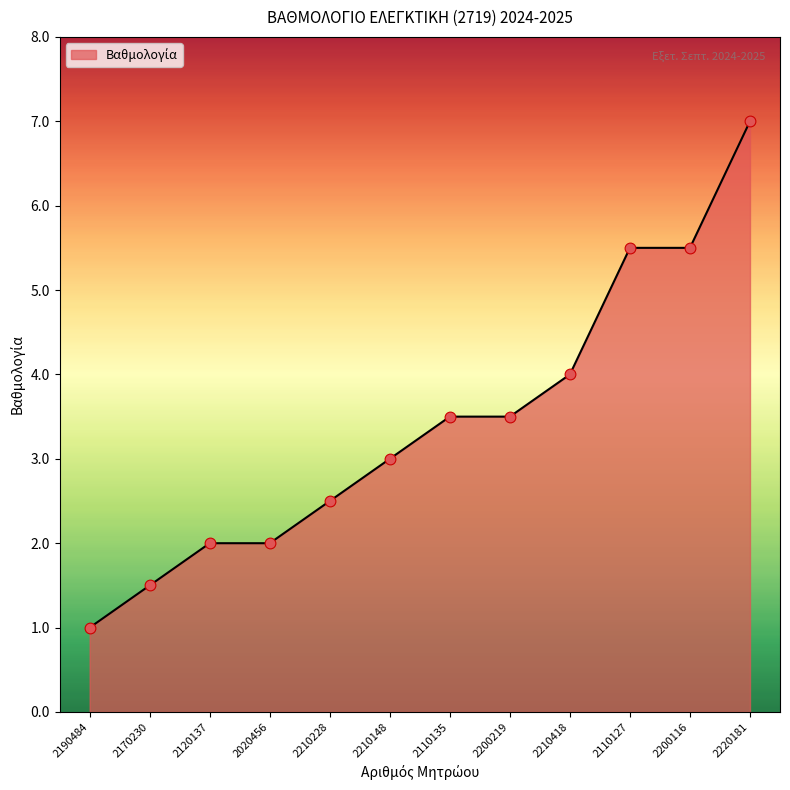

Between 2190484 and 2110127, which is larger?

2110127